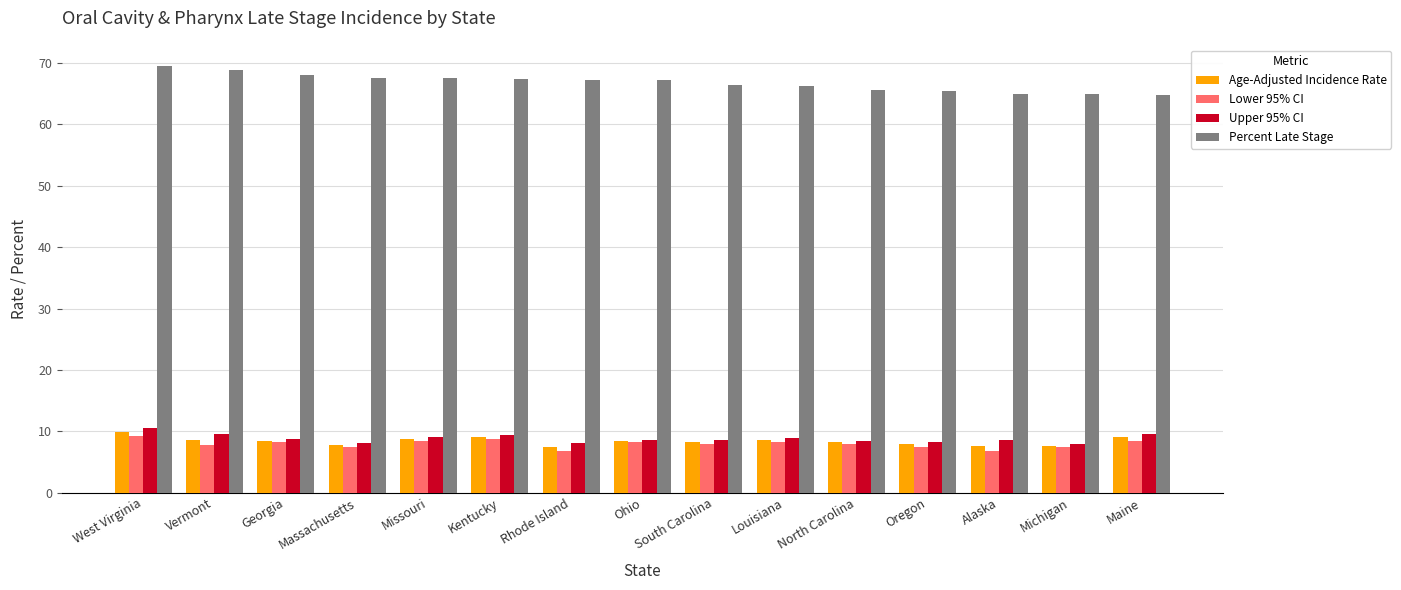

What is the approximate value of Lower 95% CI at Georgia?

8.2